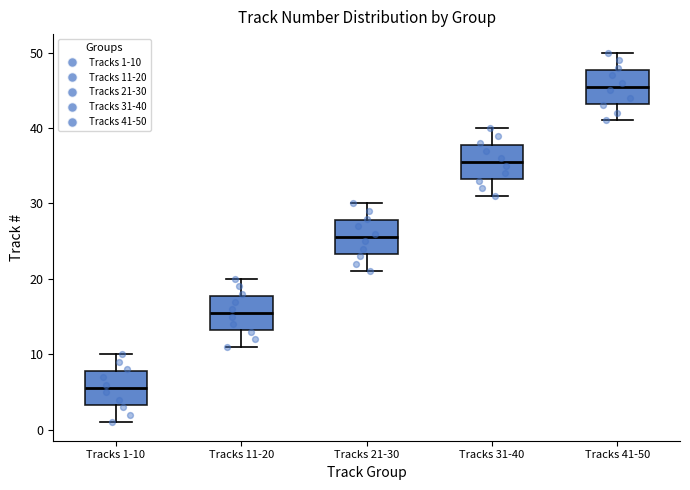

Reading left to right, read every box against the y-axis: the position of its median line, the range the box covers, and the ends of its whiskers. The values are not printed on the chart, so give them approximately, as read against the axis.

Tracks 1-10: median 6, box 3 to 8, whiskers 1 to 10
Tracks 11-20: median 16, box 13 to 18, whiskers 11 to 20
Tracks 21-30: median 26, box 23 to 28, whiskers 21 to 30
Tracks 31-40: median 36, box 33 to 38, whiskers 31 to 40
Tracks 41-50: median 46, box 43 to 48, whiskers 41 to 50